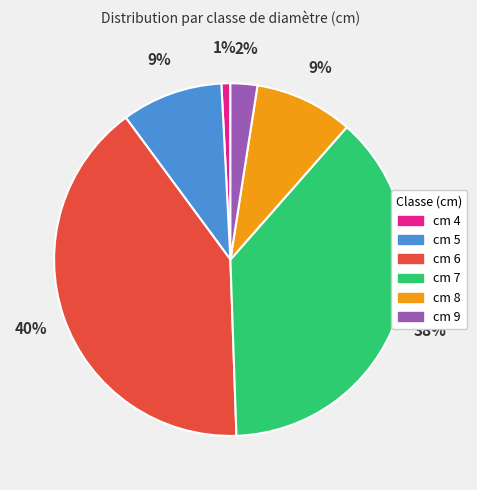

Does any single category account for the majority?

No